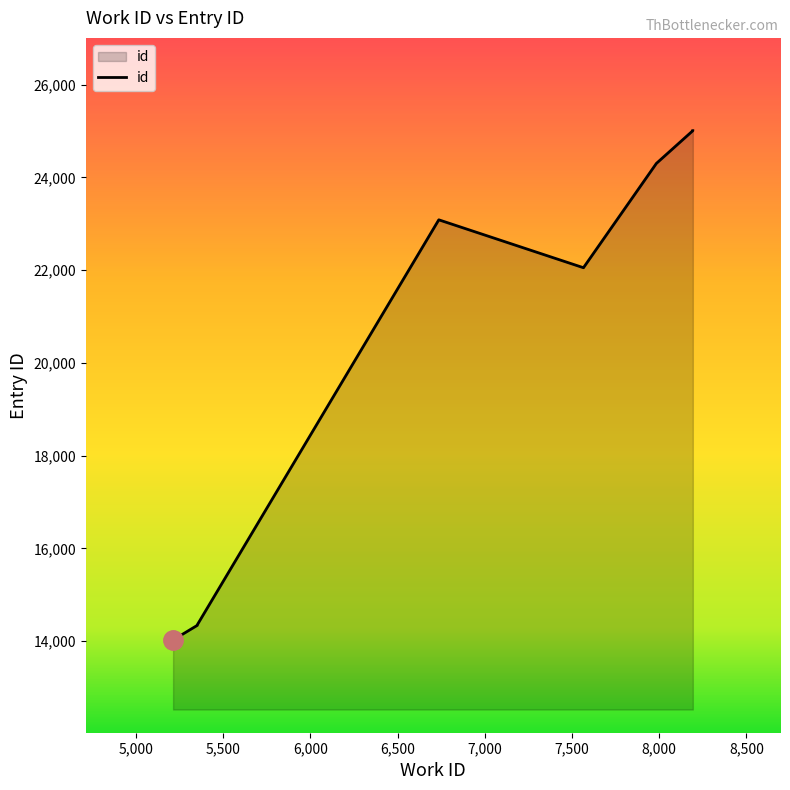

The chart shows a value of 14354 at 5351. True or false?

True